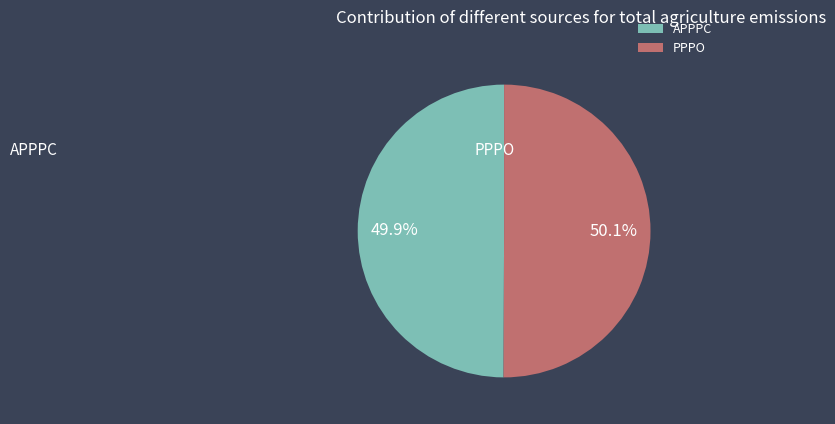

Count the number of slices in the pie.

2